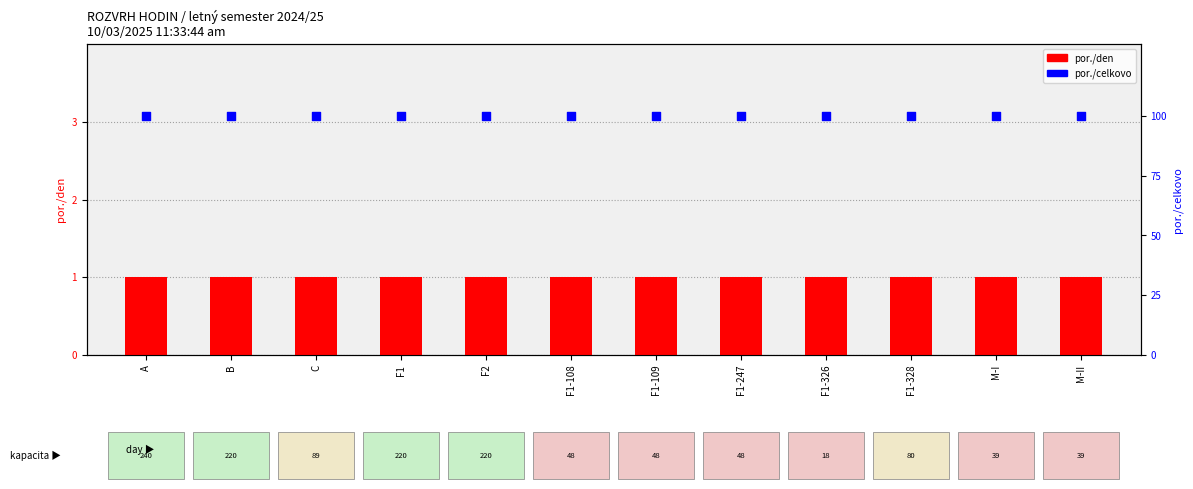

Which series has the largest total across all categories?

por./celkovo